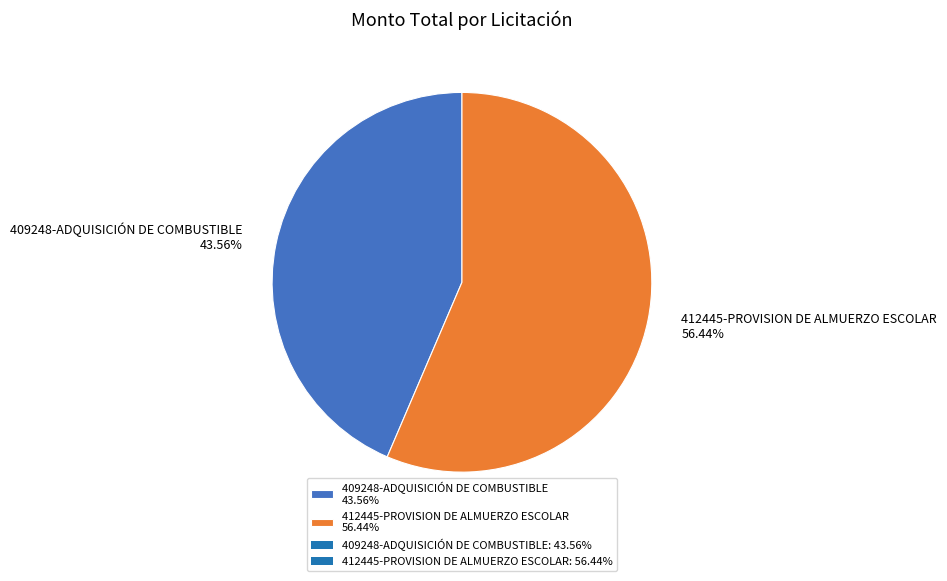

What is the smallest slice in the pie chart?

409248-ADQUISICIÓN DE COMBUSTIBLE